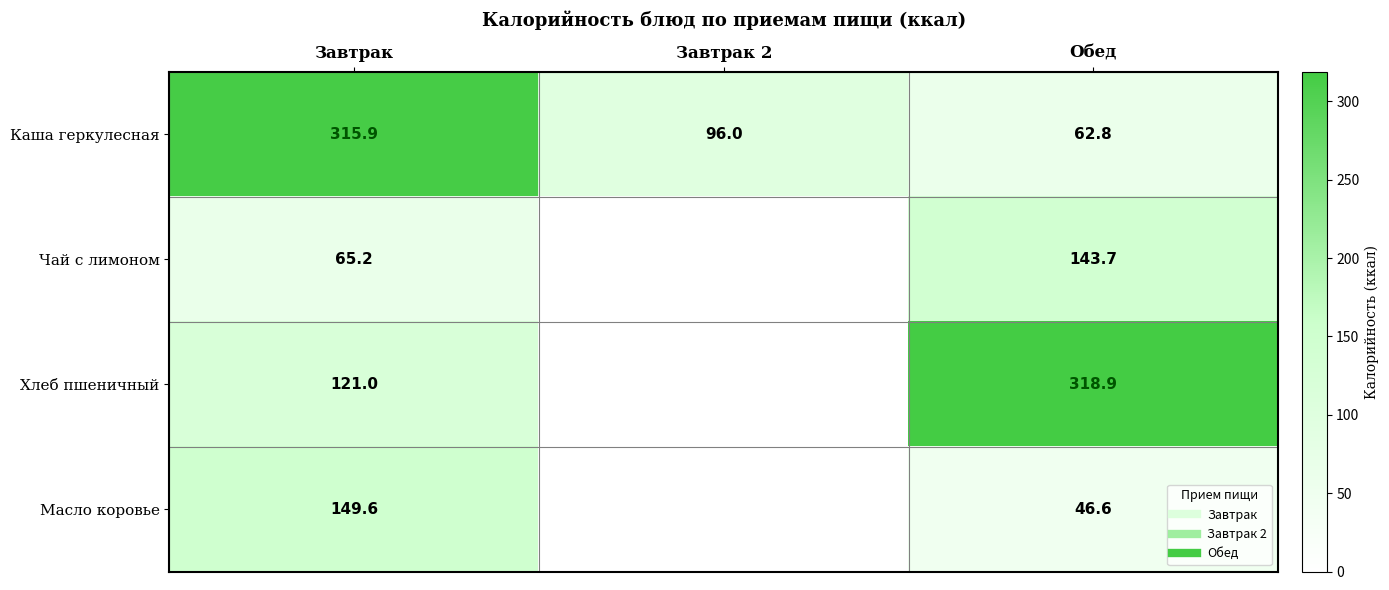

Which has a higher value, Завтрак or Обед?

Завтрак